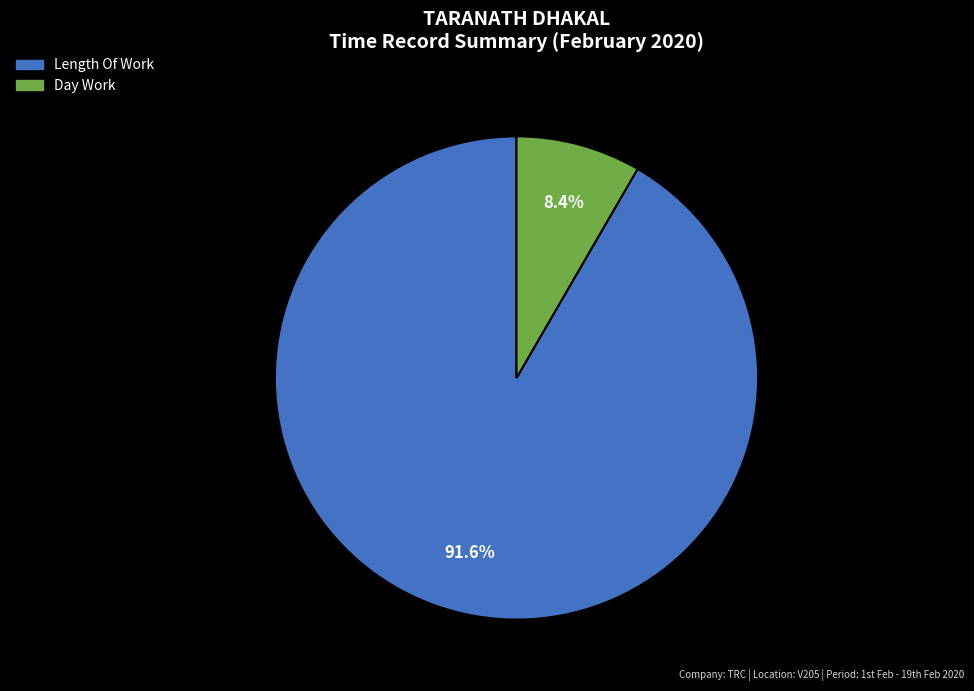

Is there a majority slice in this chart?

Yes